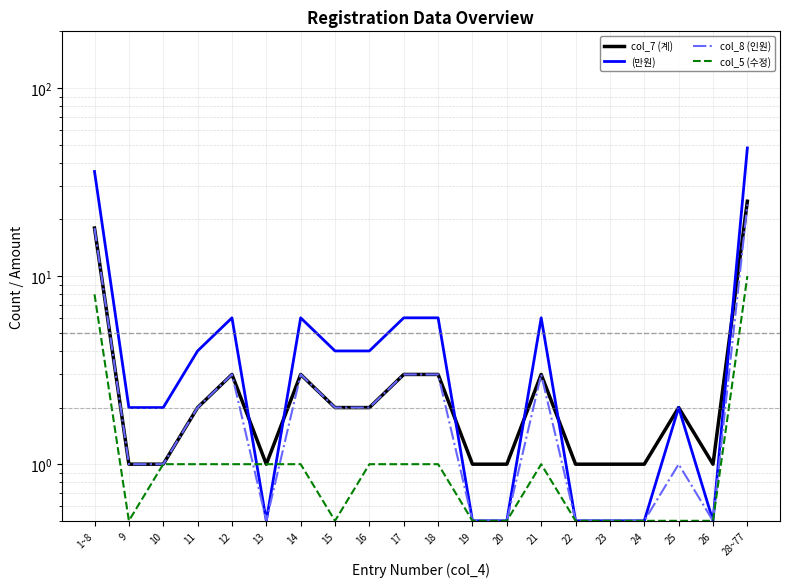

What is the spread (max minus min) of values at 12?

5.0